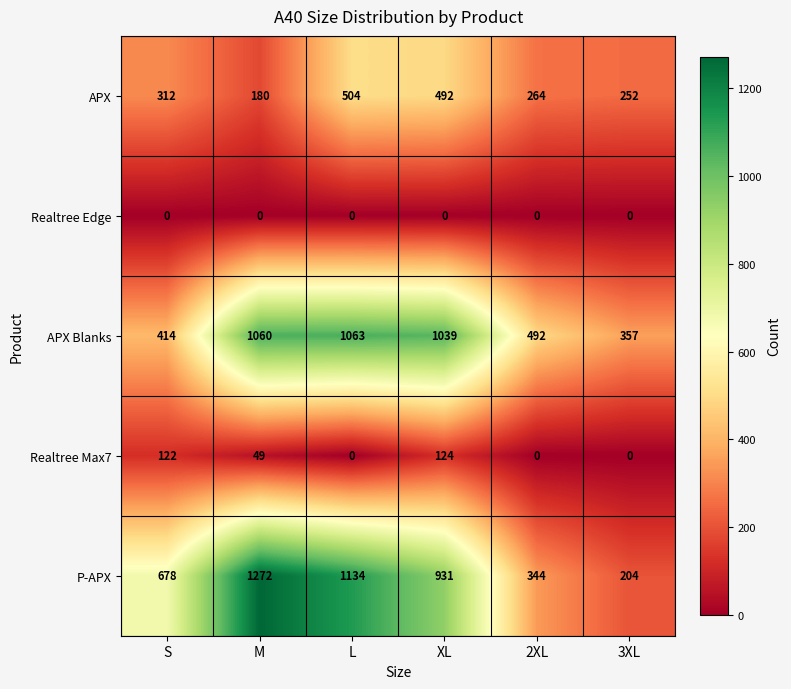

What value does the APX series have at 3XL?

252